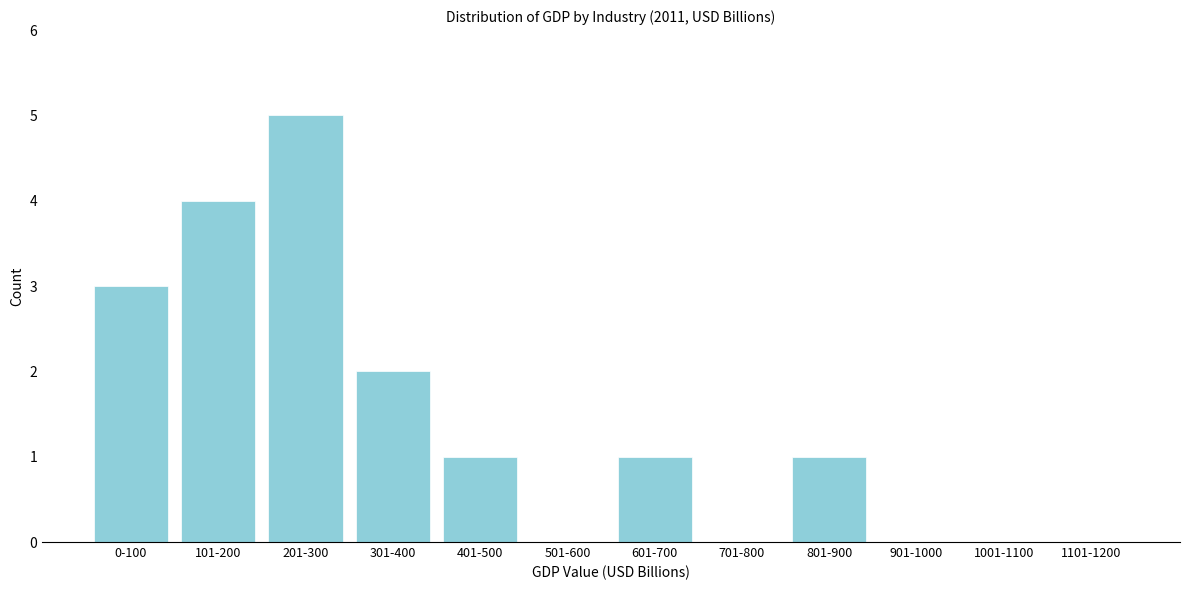

Reading right to left, extract all data points from this chart.

1101-1200=0	1001-1100=0	901-1000=0	801-900=1	701-800=0	601-700=1	501-600=0	401-500=1	301-400=2	201-300=5	101-200=4	0-100=3